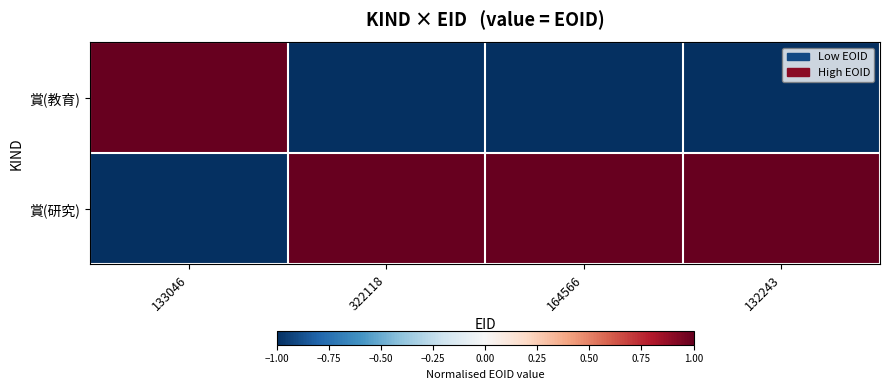

At which category does the chart reach its minimum across all series?

322118